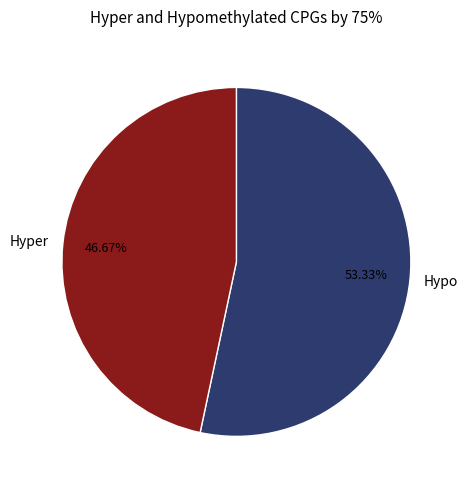

How many slices are in this pie chart?

2